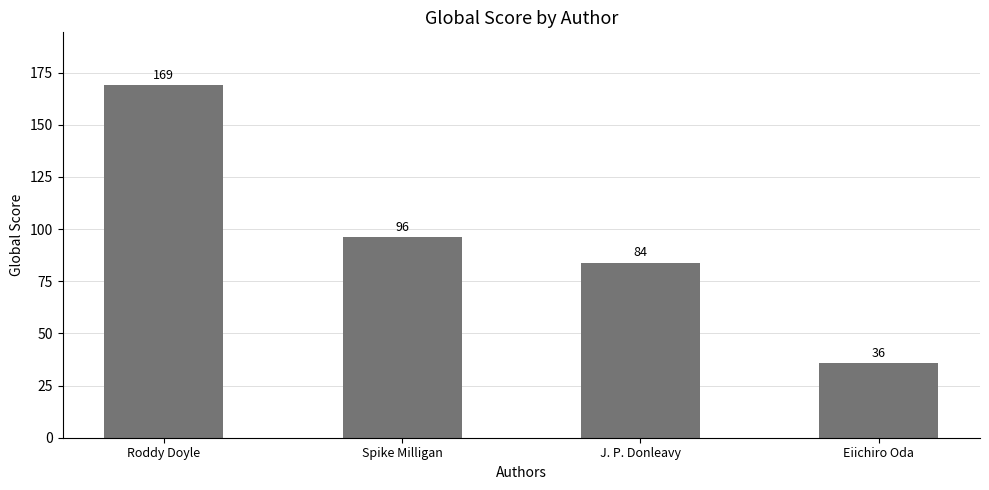

The value at Roddy Doyle is 169. True or false?

True